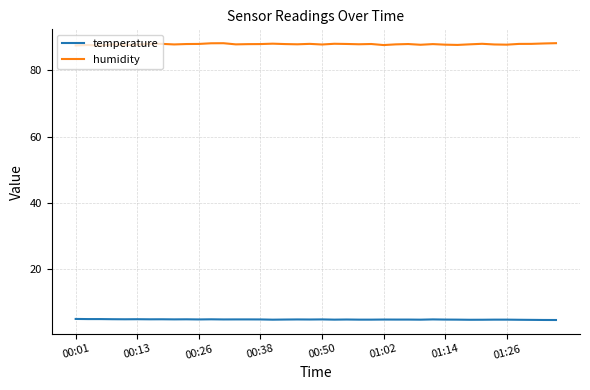

Which series has the widest spread of values?

humidity